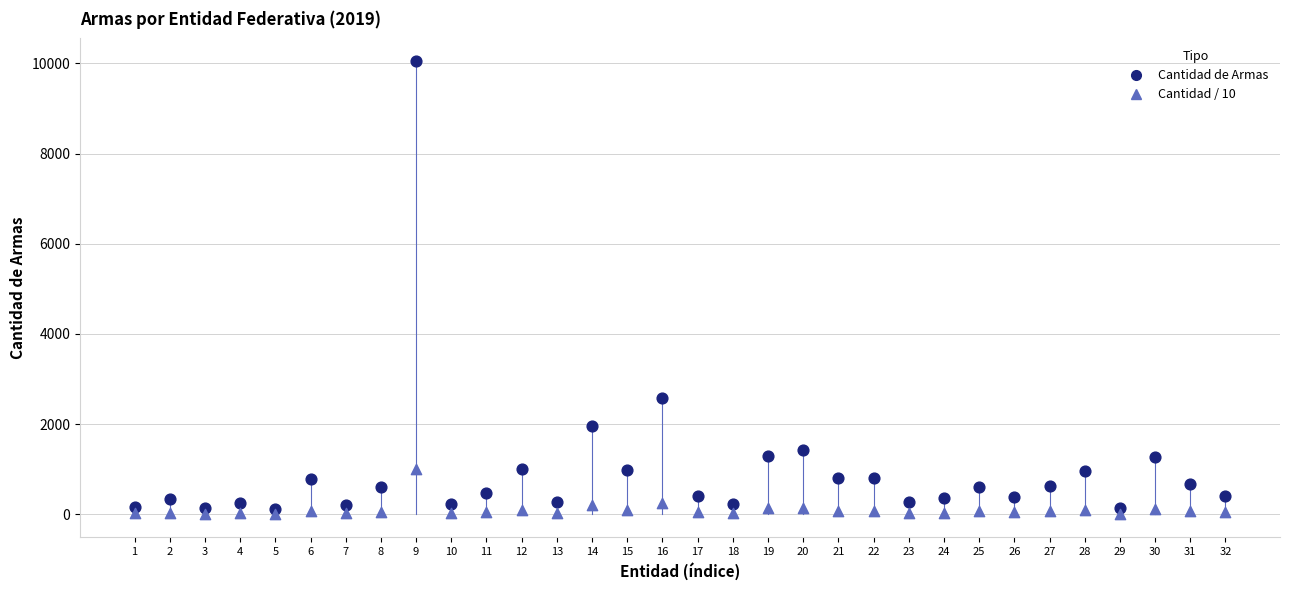

Across all series, what Y value is closest to 5032?

2571